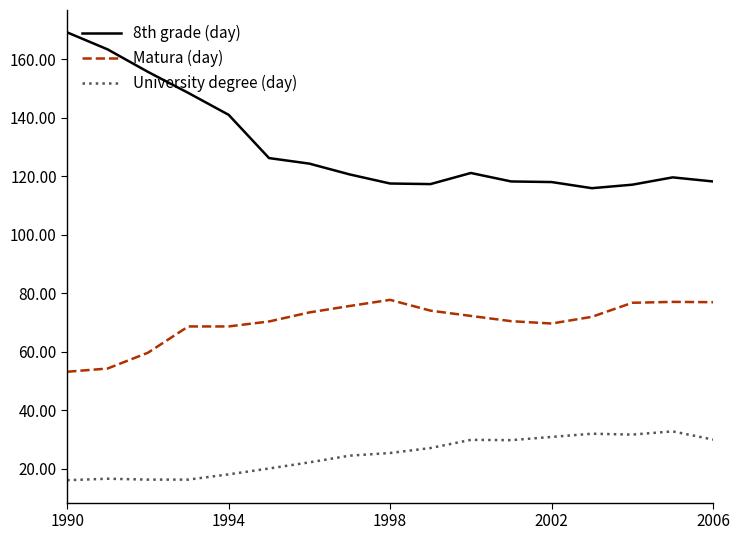

Which series has the largest range (max minus min)?

8th grade (day)